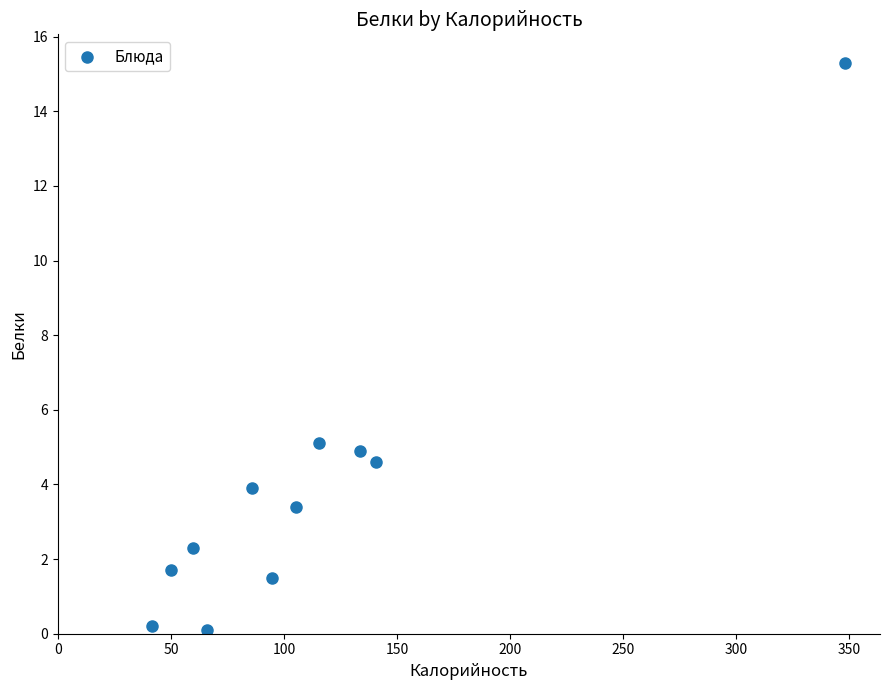

What is the average Y value?

3.9